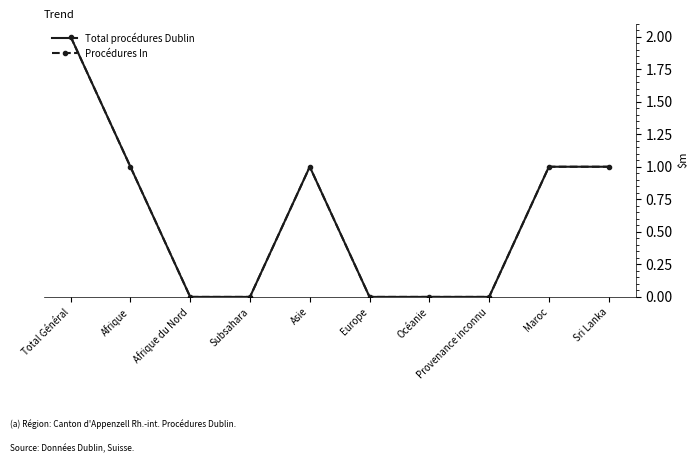

At which category is the sum across all series the highest?

Total Général